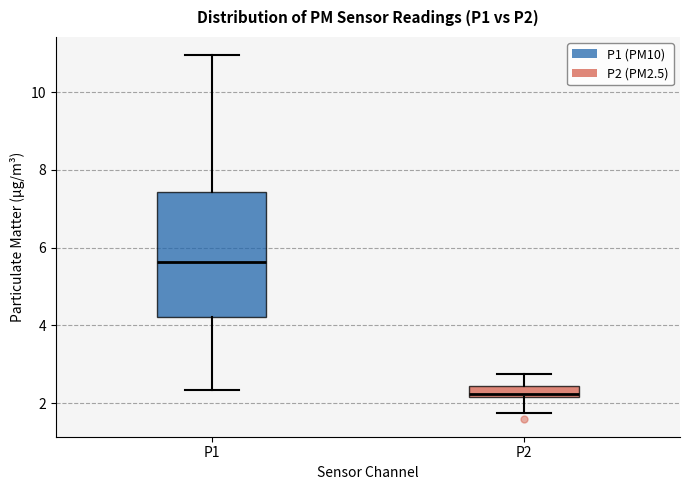

Which box has the highest median line?

P1